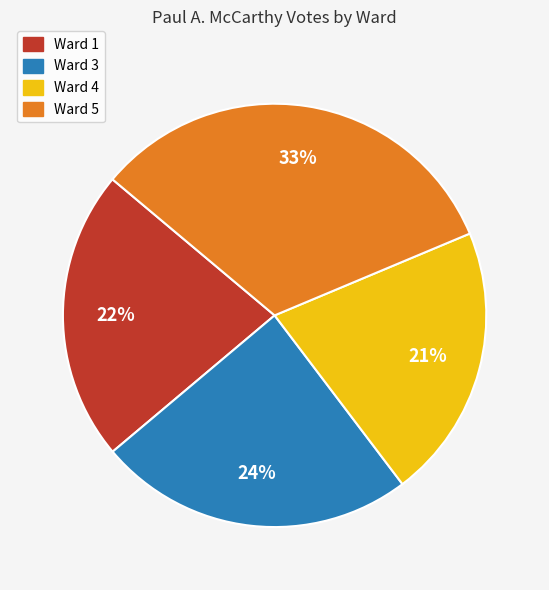

Between Ward 1 and Ward 5, which is larger?

Ward 5